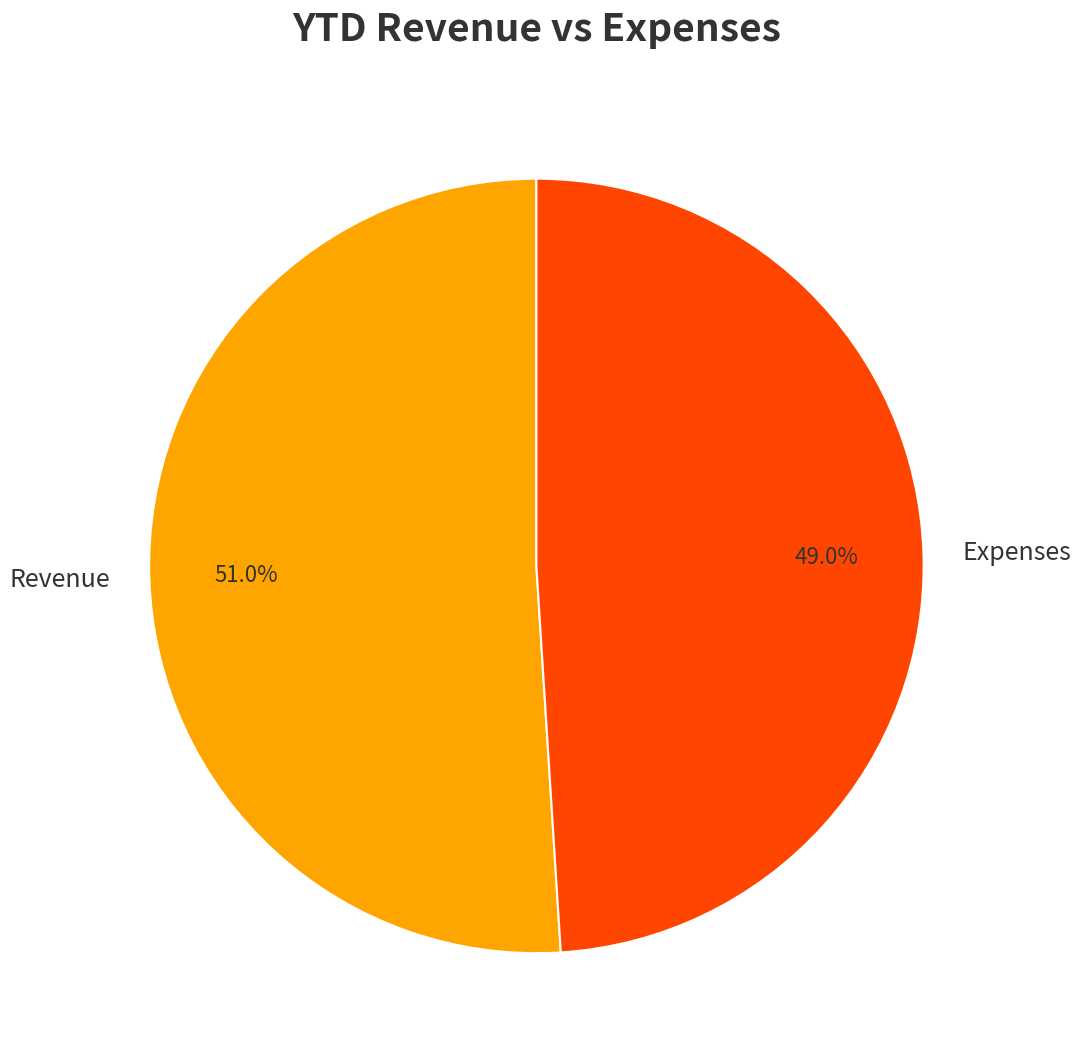

Is Revenue the majority of the pie?

Yes